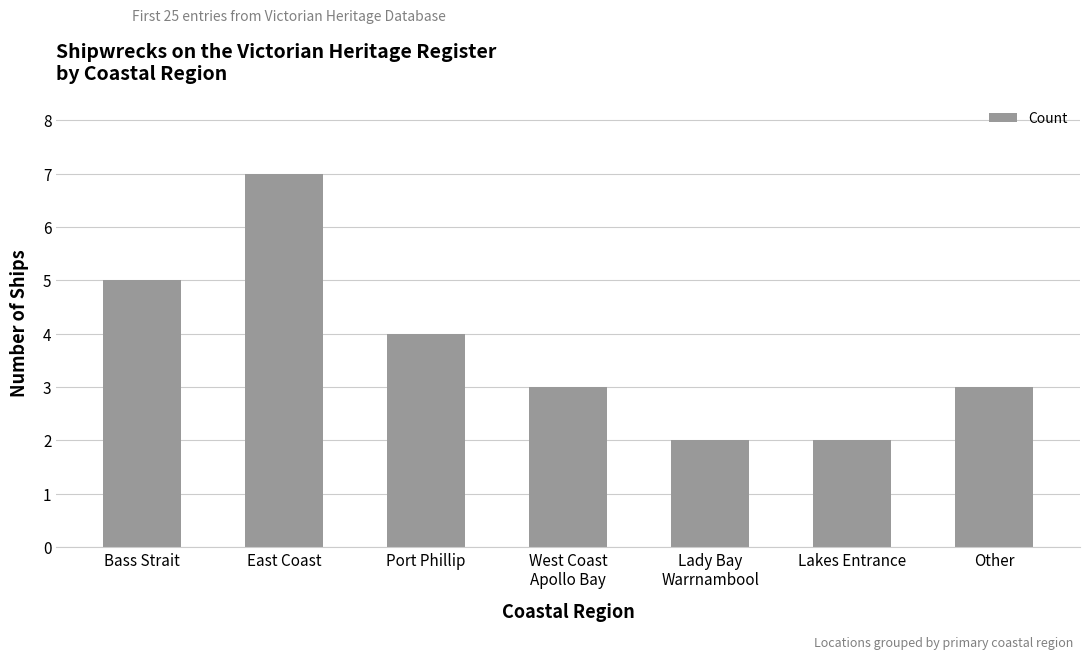

True or false: the data shows 3 at Other.

True